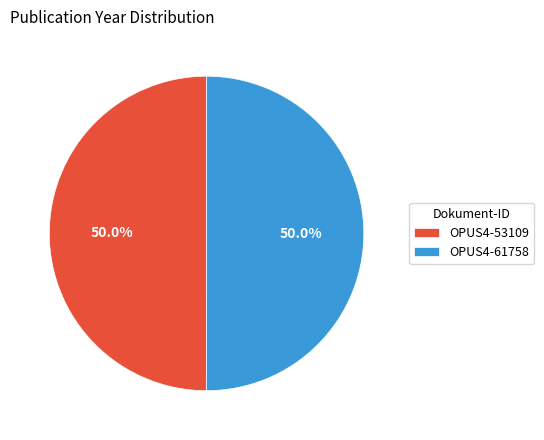

What percentage is NOT represented by OPUS4-61758?

50.0%